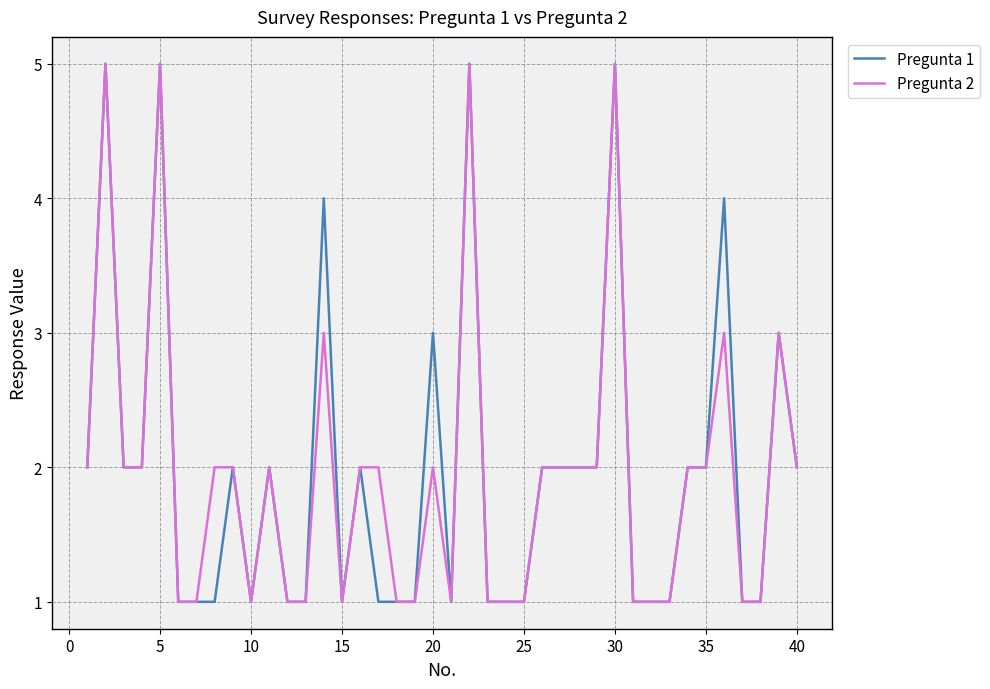

What is the maximum value shown in the chart?

5